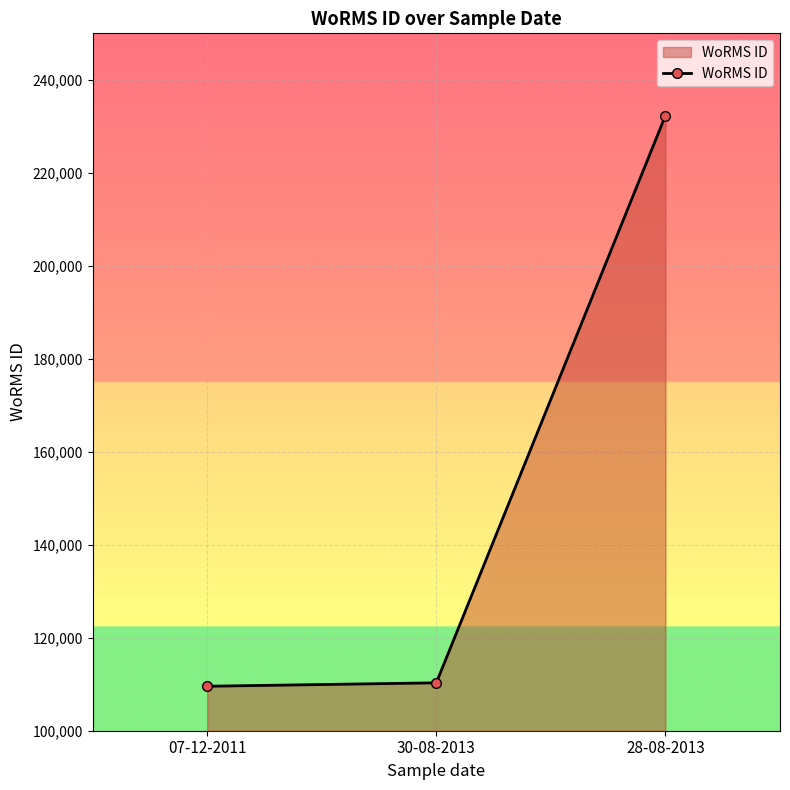

What position from the left is 30-08-2013?

2